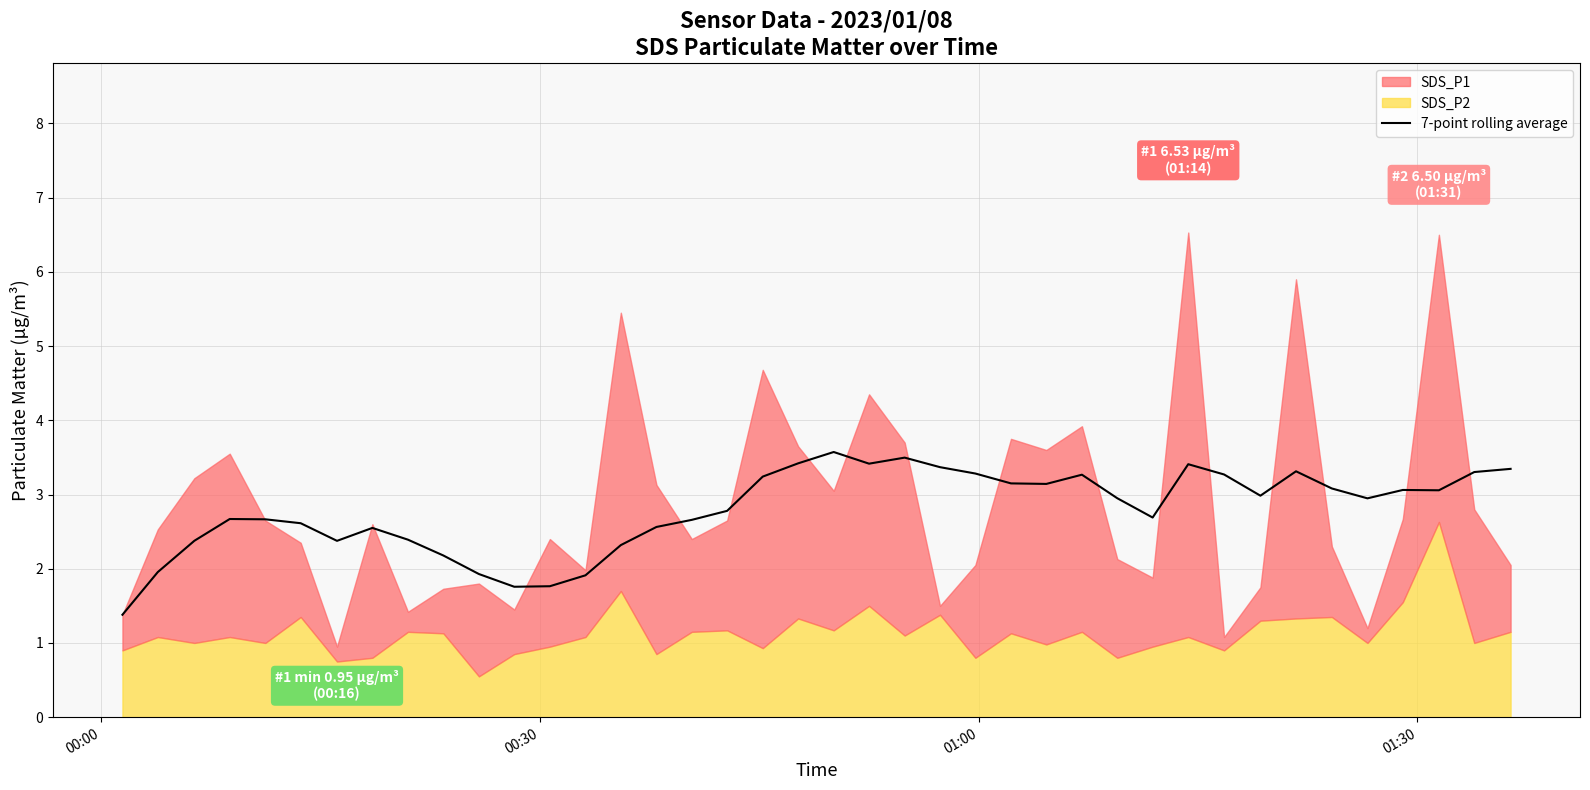

What is the lowest value of the 7-point rolling average series?

1.4